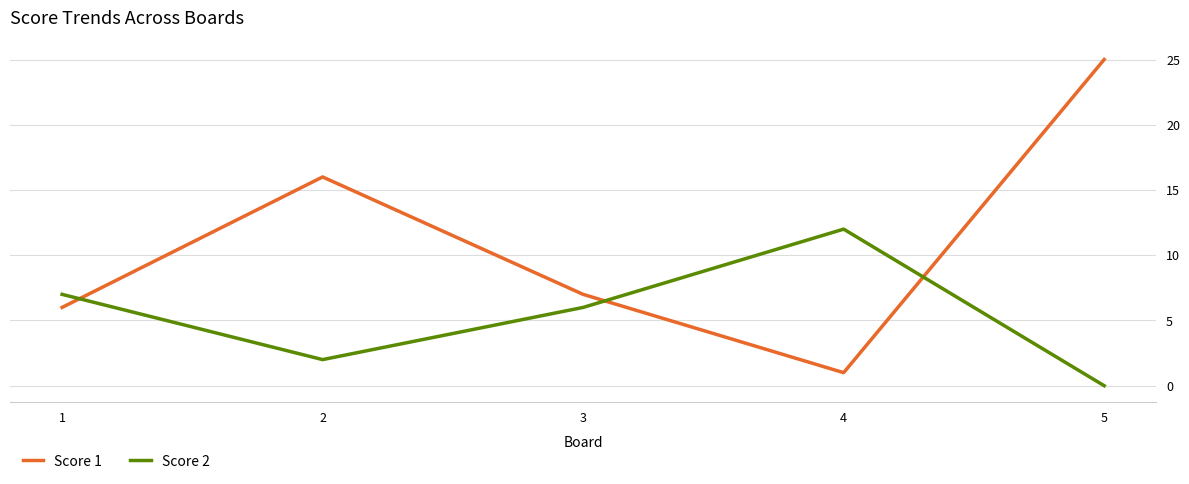

Rank the categories by Score 2 value from lowest to highest.

5, 2, 3, 1, 4